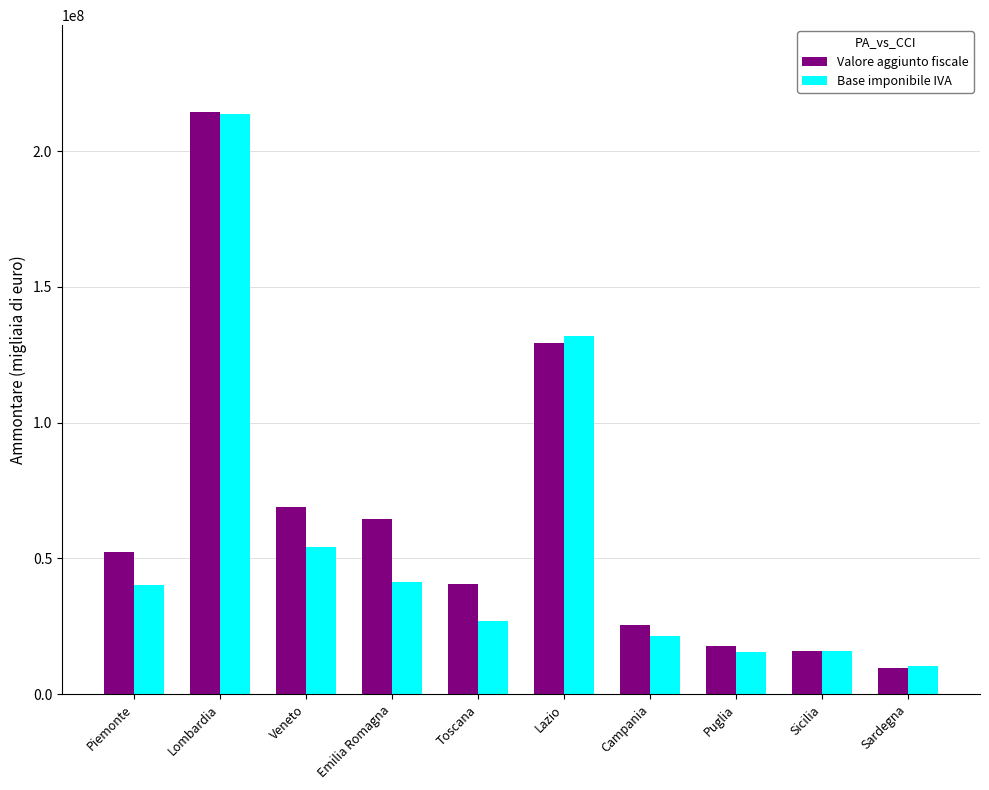

What position from the left is Lombardia?

2